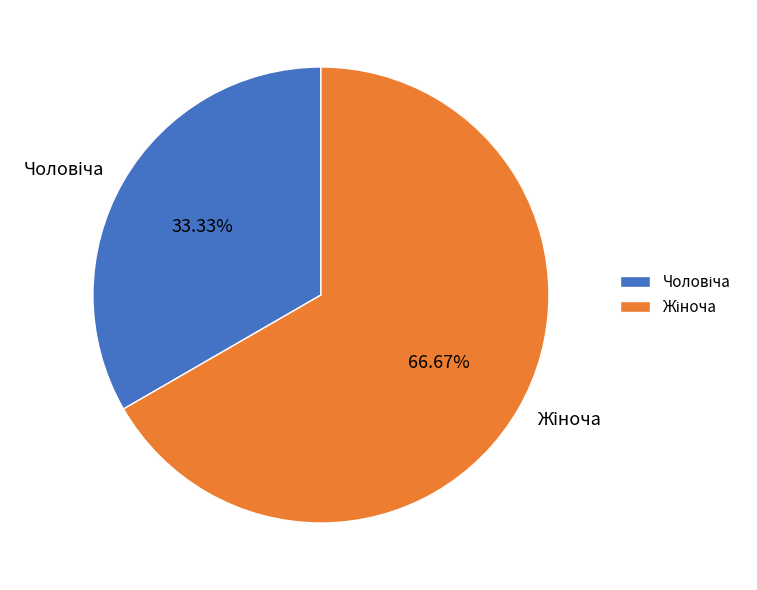

Count the number of slices in the pie.

2